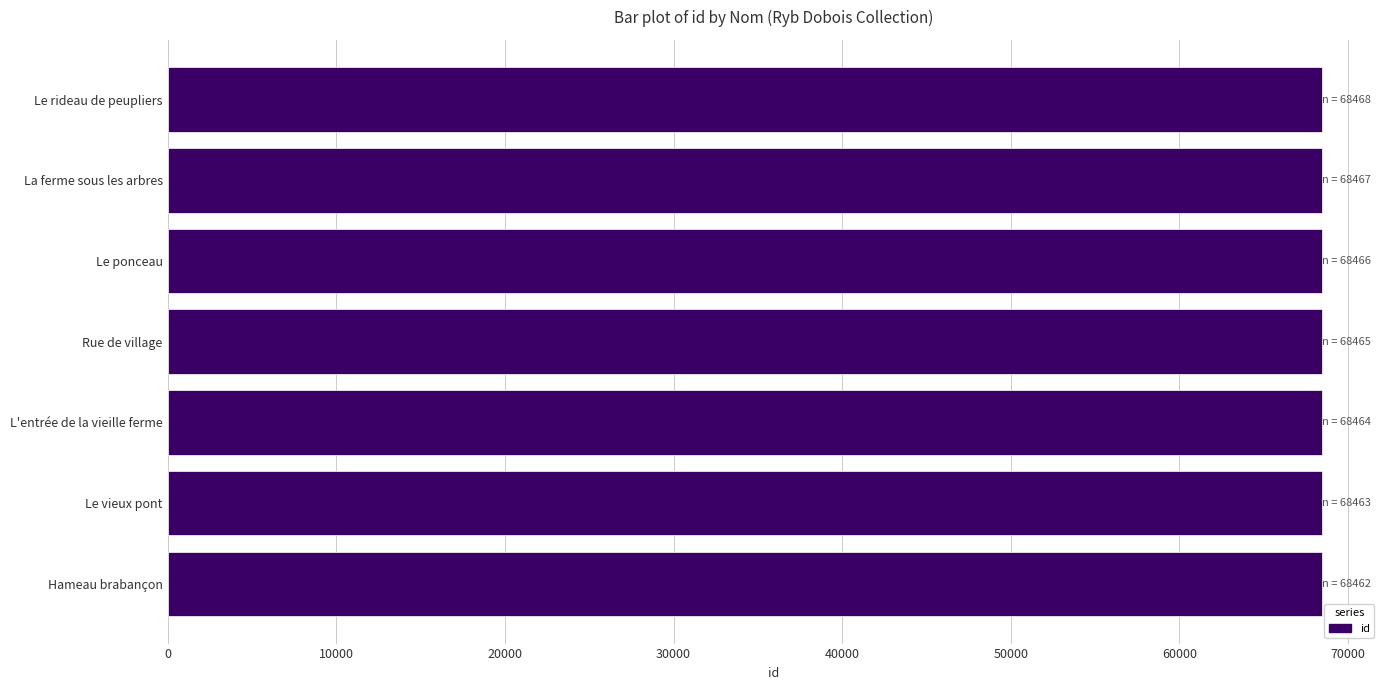

What is the sum of the values at La ferme sous les arbres and Le ponceau?

136933